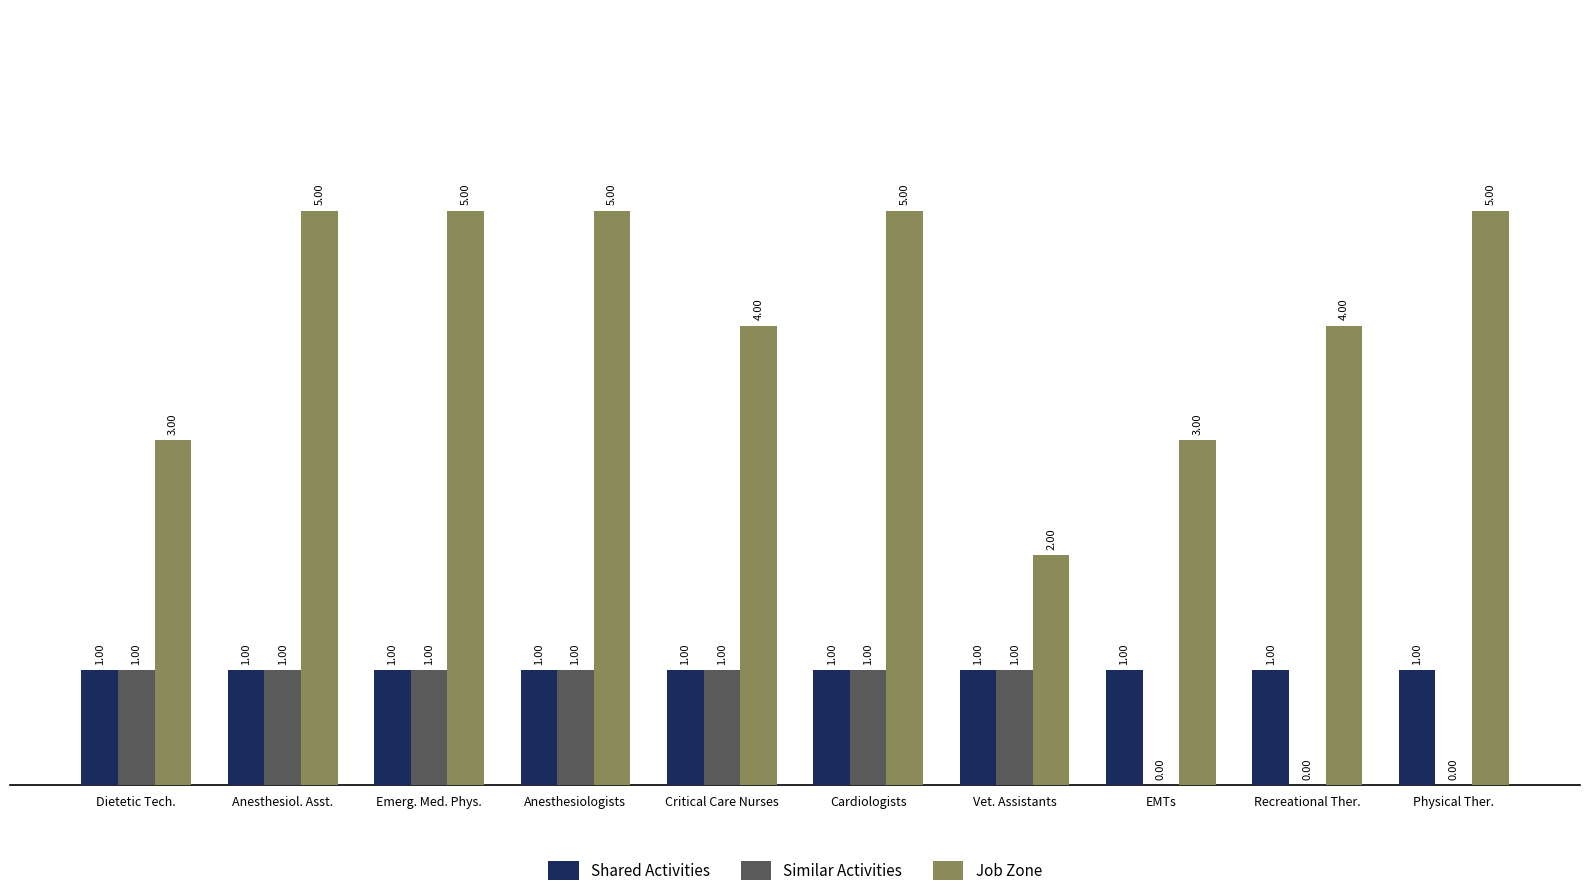

What is the sum of all Similar Activities values?

7